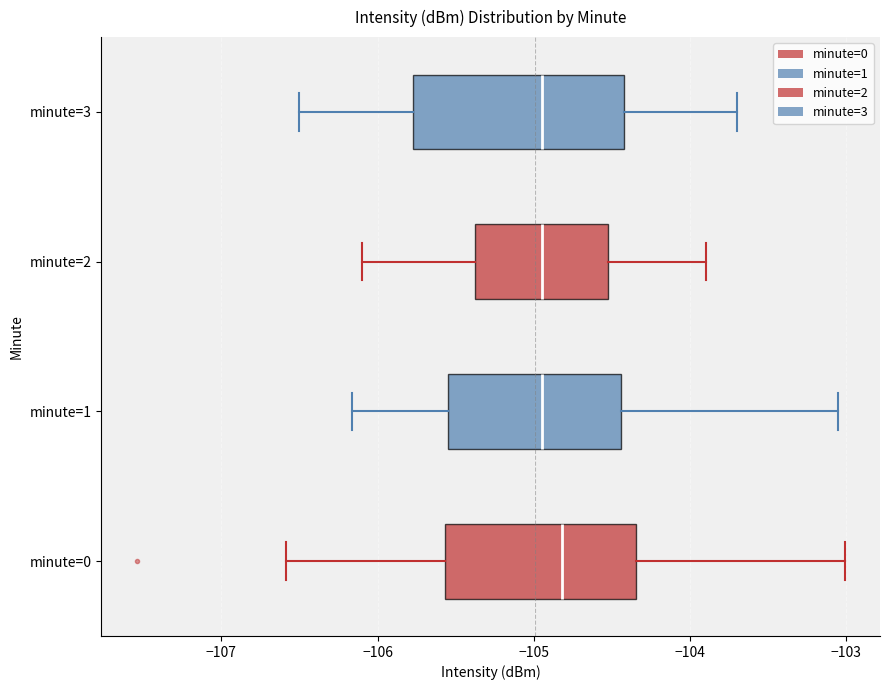

Comparing the boxes themselves (not the whiskers), which one is the widest?

minute=3